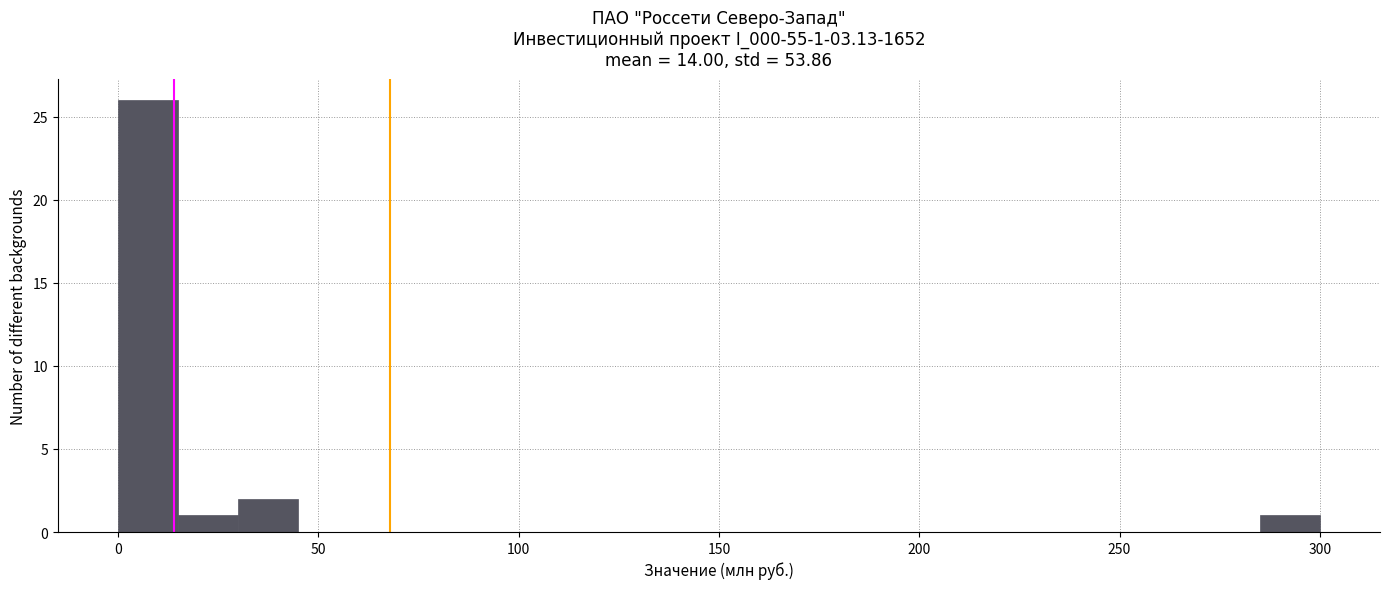

Around what value on the x-axis is the tallest bar? Give the approximate position of its centre, as read against the axis.

10